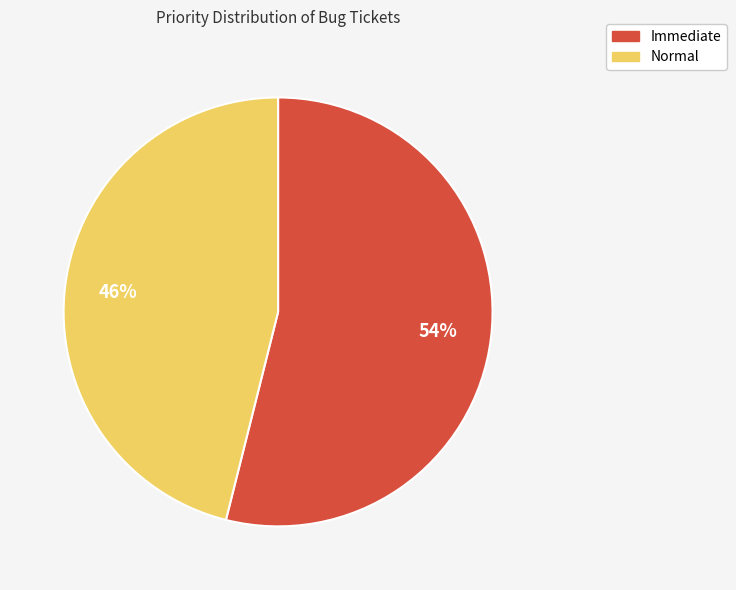

Which category has the biggest portion of the pie?

Immediate